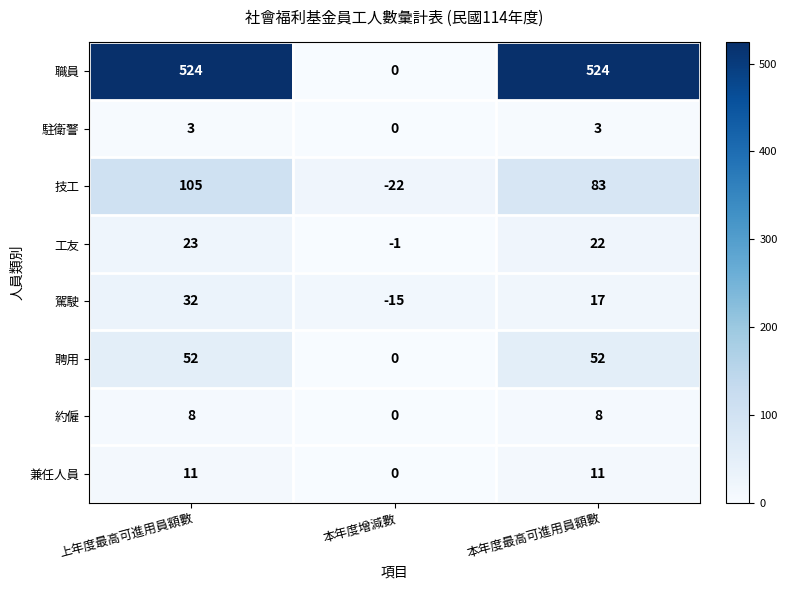

Which series has the widest spread of values?

職員